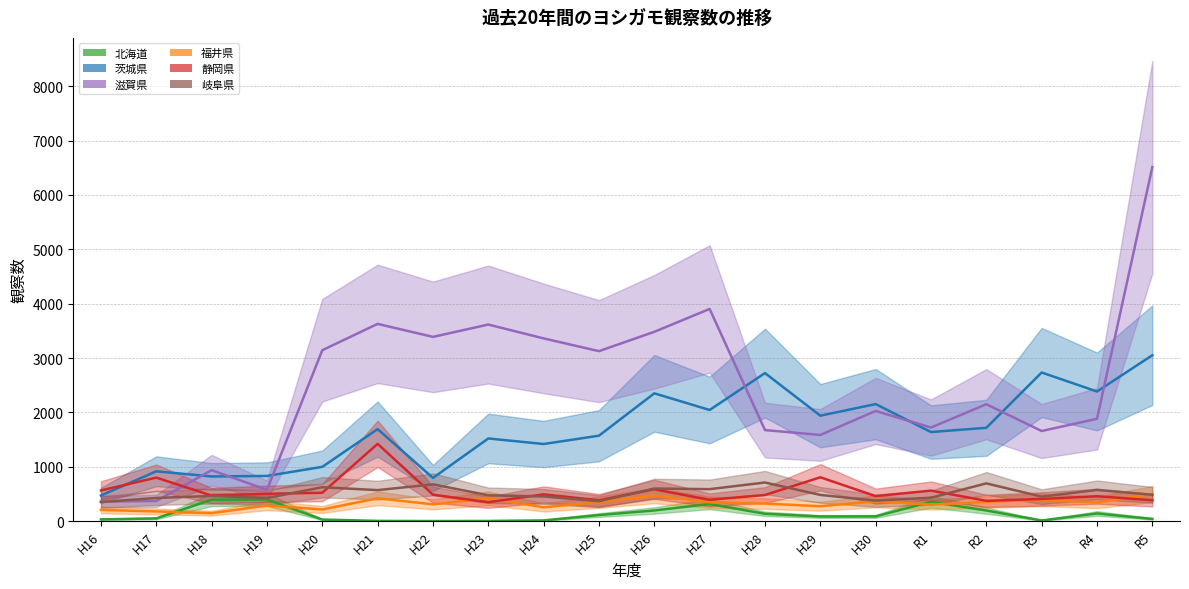

What is the value of the 滋賀県 point at the 14th from the left?

1586